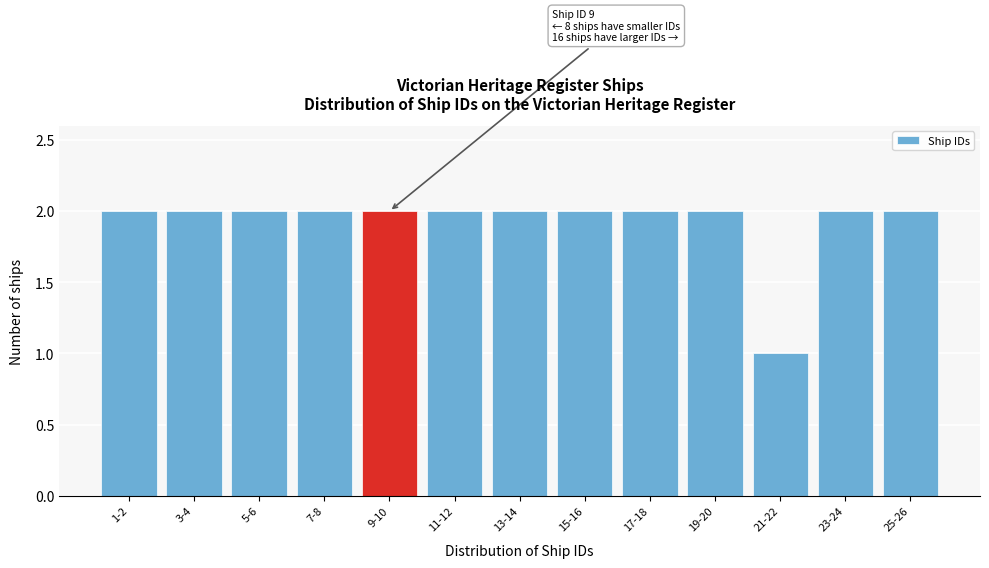

Reading right to left, list all the values displayed in this chart.

25-26=2	23-24=2	21-22=1	19-20=2	17-18=2	15-16=2	13-14=2	11-12=2	9-10=2	7-8=2	5-6=2	3-4=2	1-2=2